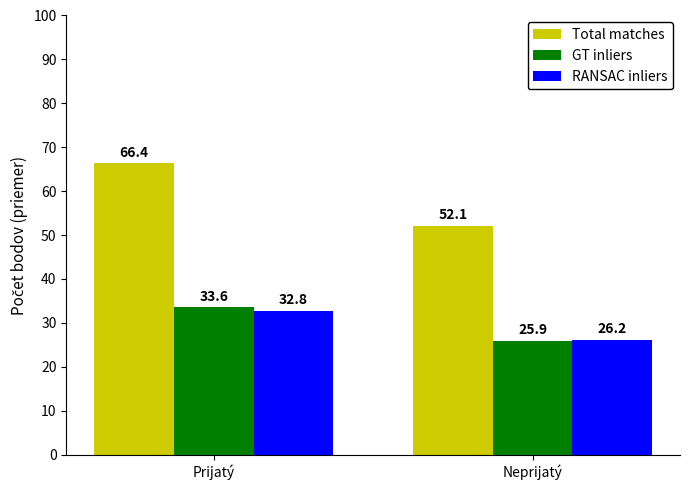

True or false: GT inliers has a value of 9.5 at Prijatý.

False